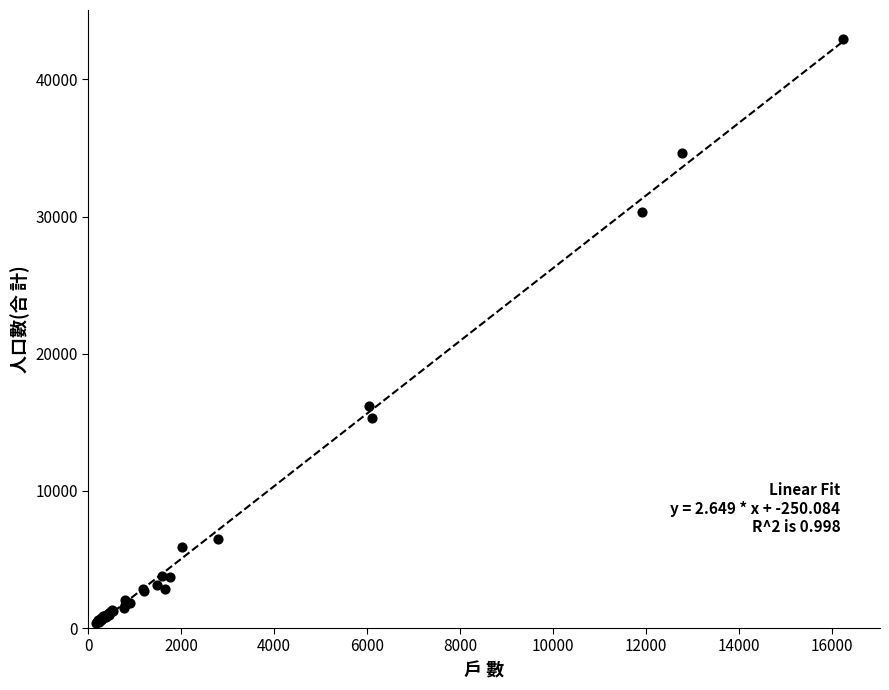

What Y value in the scatter plot is closest to 21652?

16221